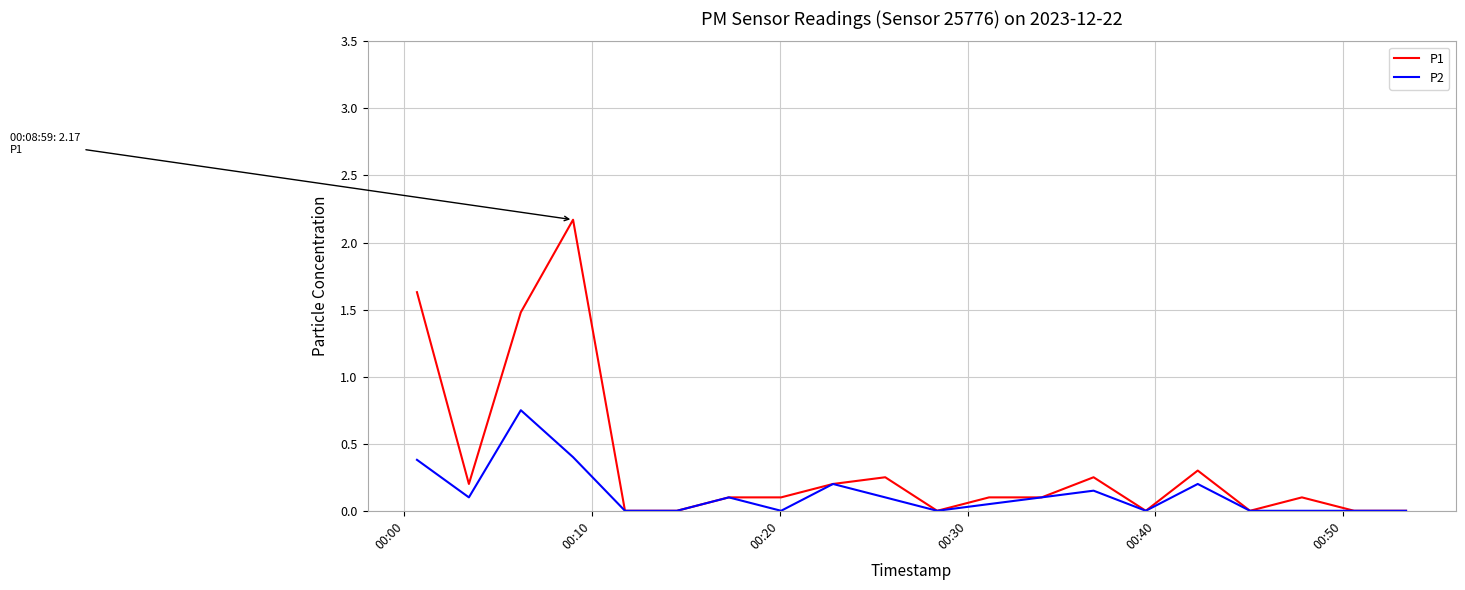

What are all the series names shown in the legend?

P1, P2